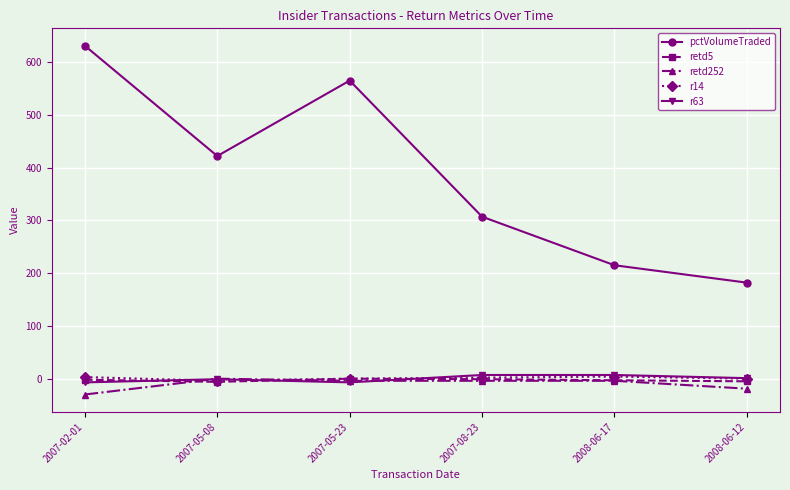

At which label does pctVolumeTraded reach its minimum?

2008-06-12